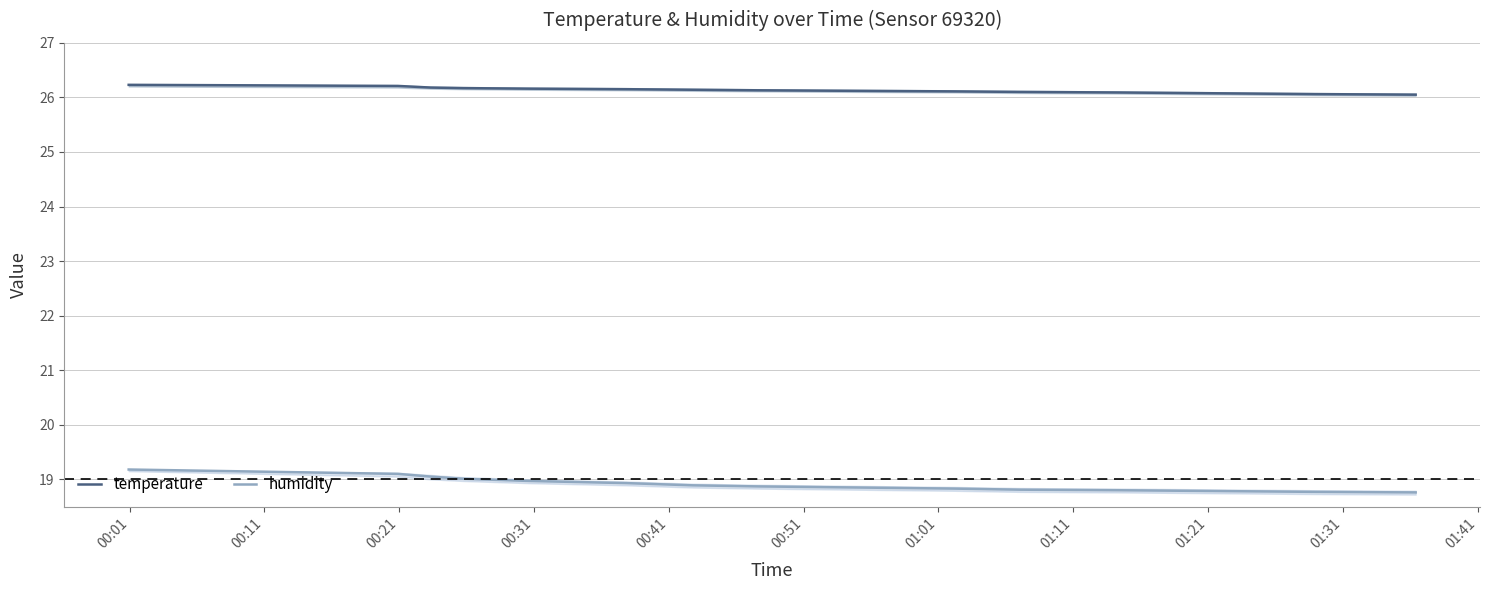

Rank the series by their maximum value, from lowest to highest.

humidity, temperature